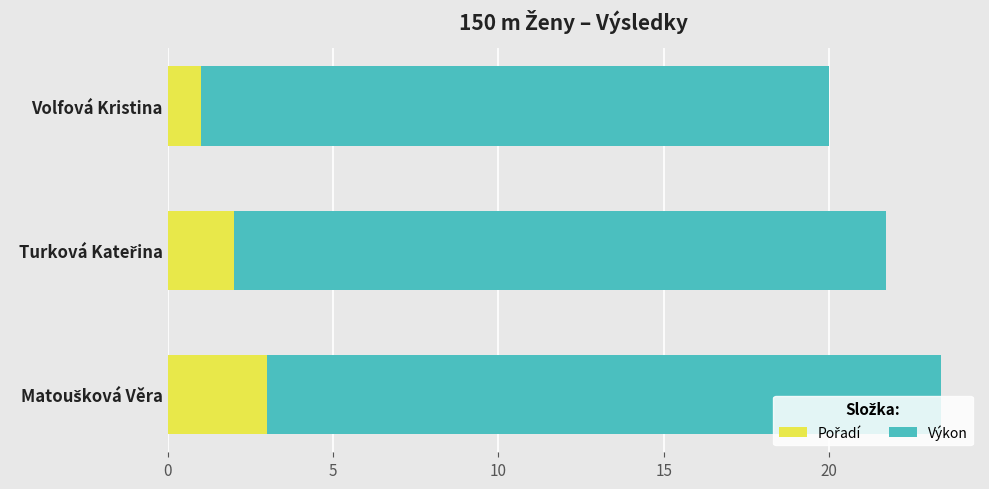

Rank the series by their average value, from lowest to highest.

Pořadí, Výkon